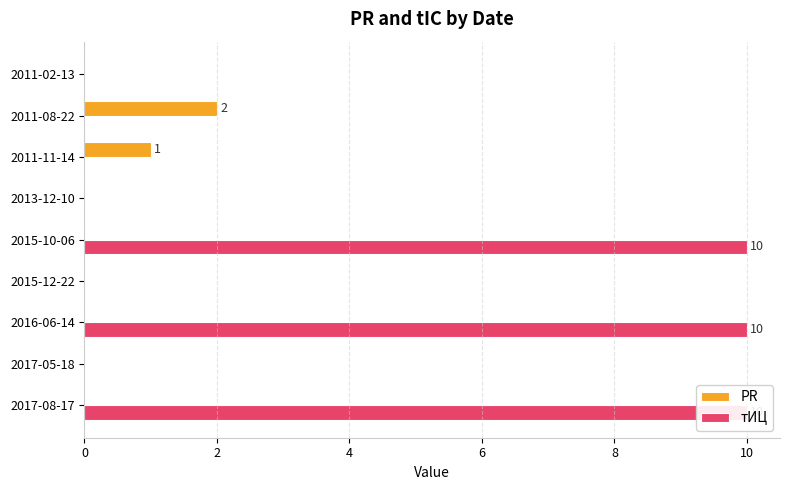

What are all the series names shown in the legend?

PR, тИЦ